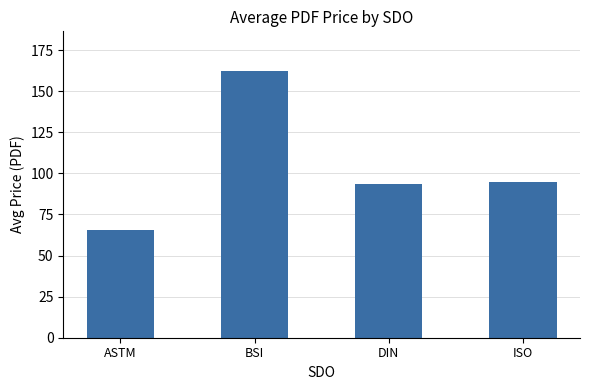

Reading left to right, what are all the values shown in this chart?

65.6	162.1	93.8	95.0